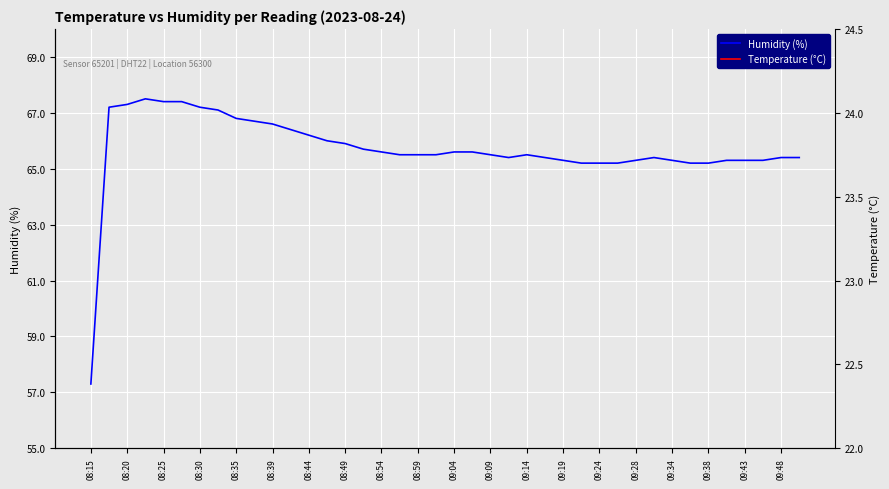

Rank the series by their average value, from lowest to highest.

Temperature (°C), Humidity (%)